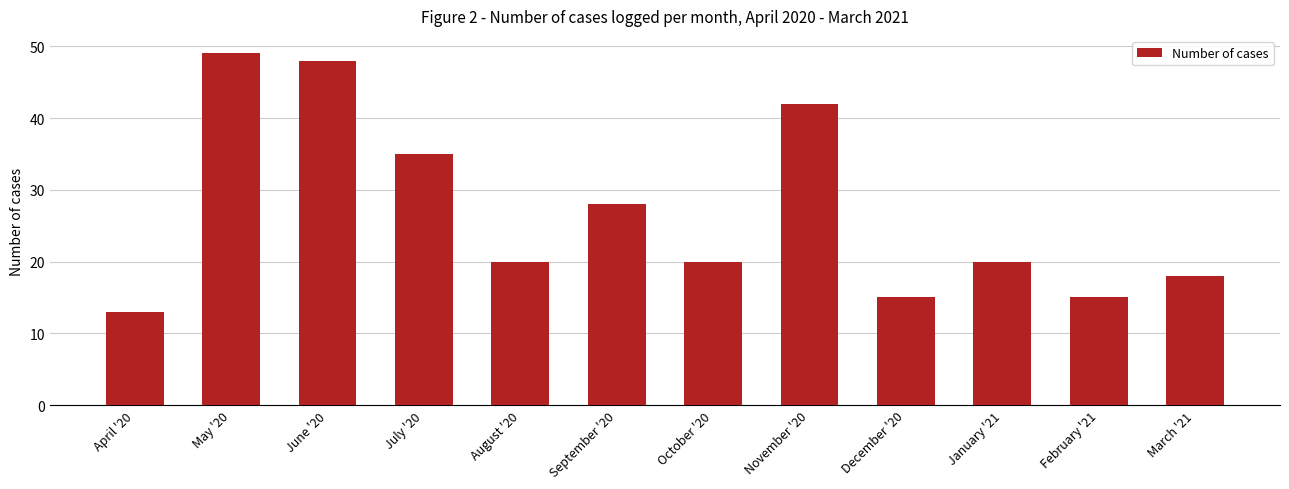

At which category does the chart reach its minimum across all series?

April '20